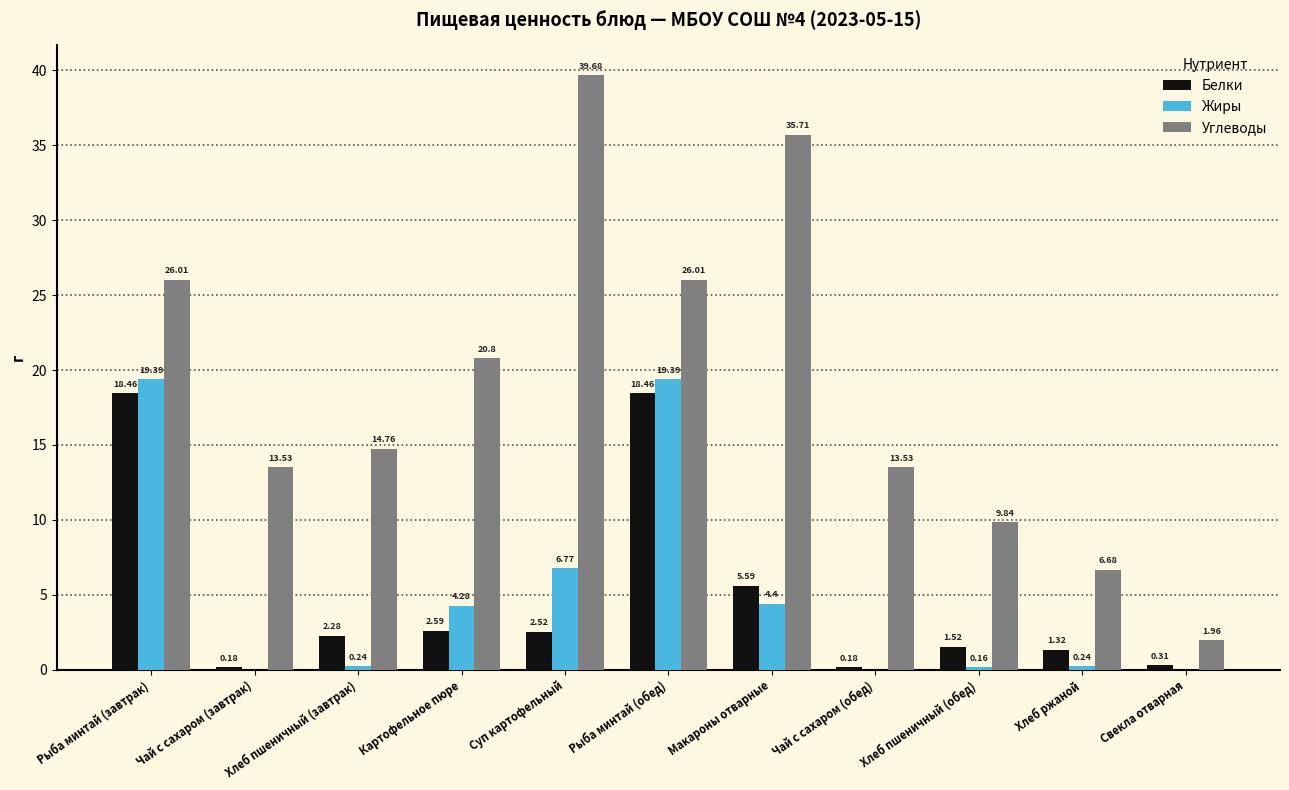

Which label corresponds to the largest value in the chart?

Суп картофельный